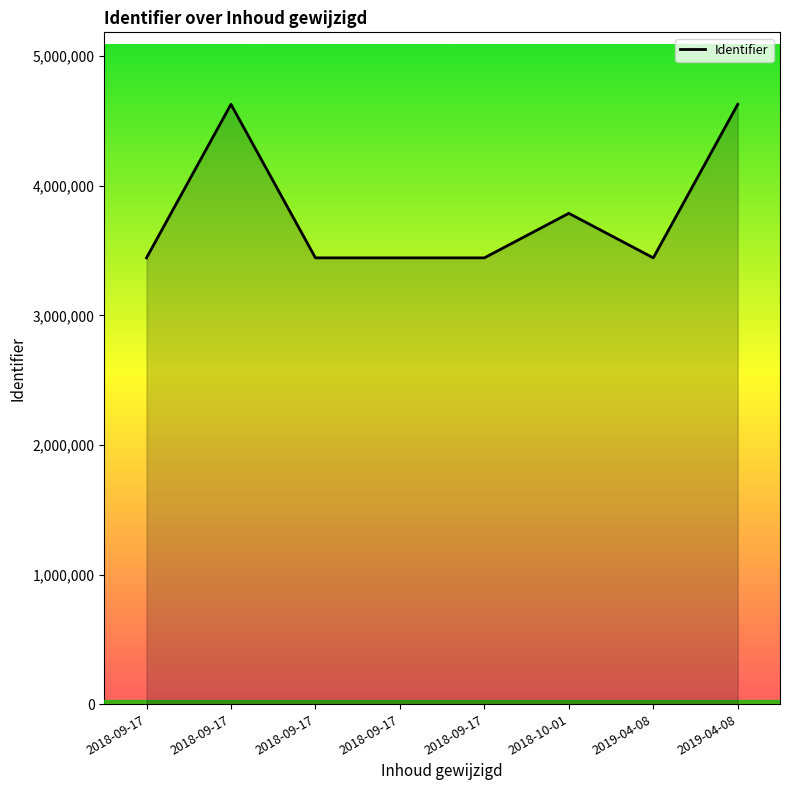

Does the chart have visible grid lines?

No